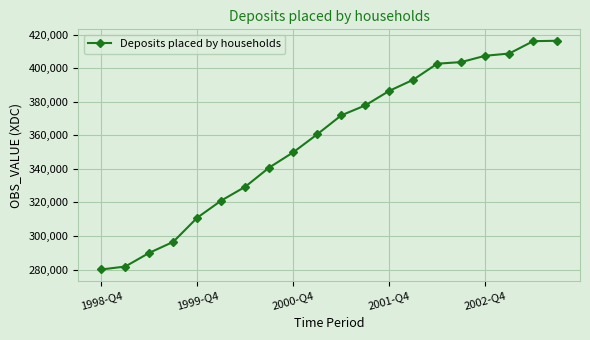

What is the average value?

357240